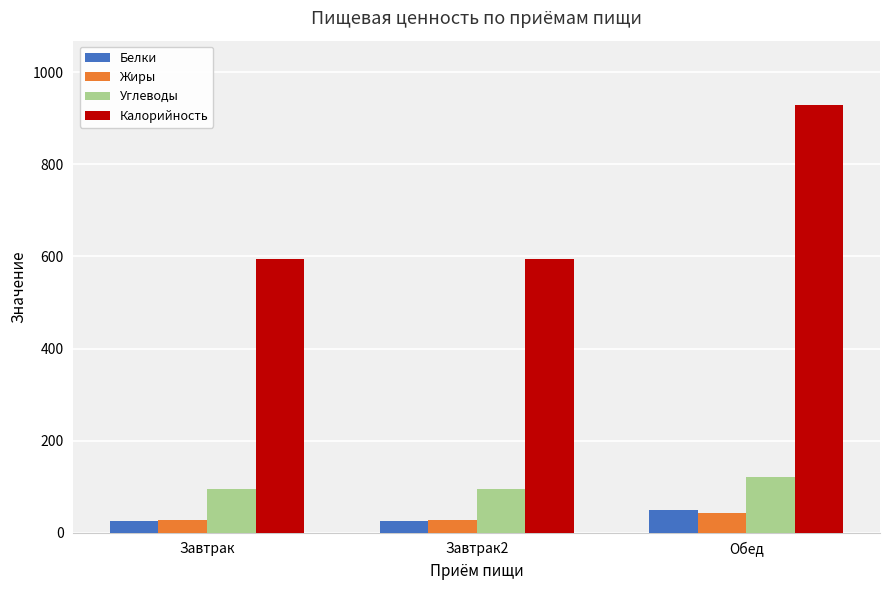

Reading left to right, list all the values displayed in this chart.

Белки: Завтрак=24.5	Завтрак2=24.5	Обед=49.9
Жиры: Завтрак=26.4	Завтрак2=26.4	Обед=42.5
Углеводы: Завтрак=94.8	Завтрак2=94.8	Обед=121.6
Калорийность: Завтрак=595.1	Завтрак2=595.1	Обед=929.5